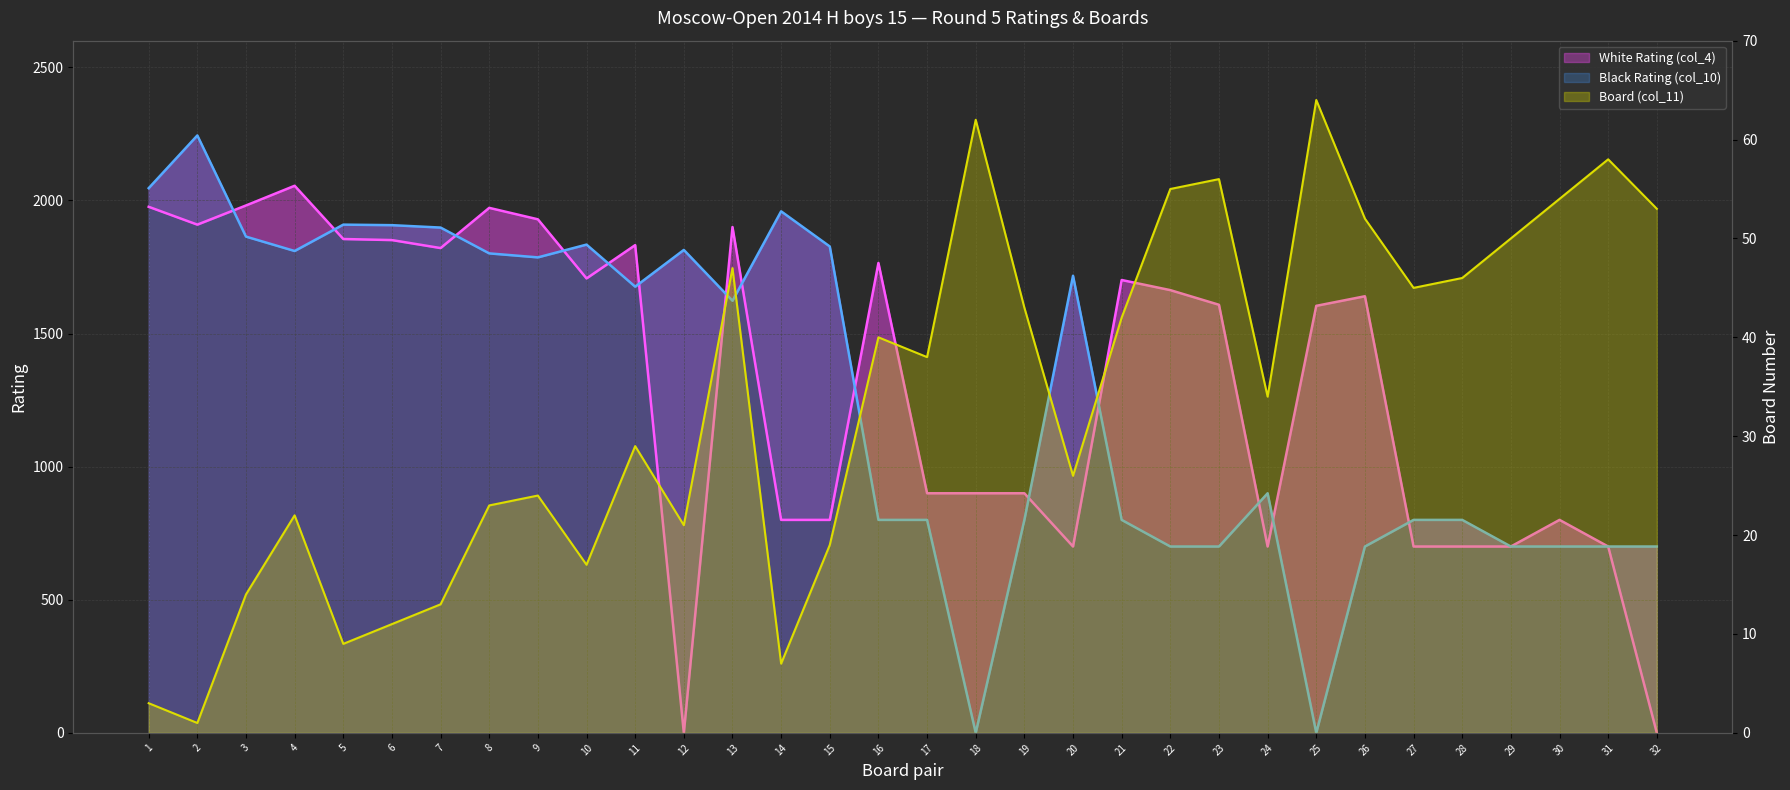

How many lines are shown in the chart?

3